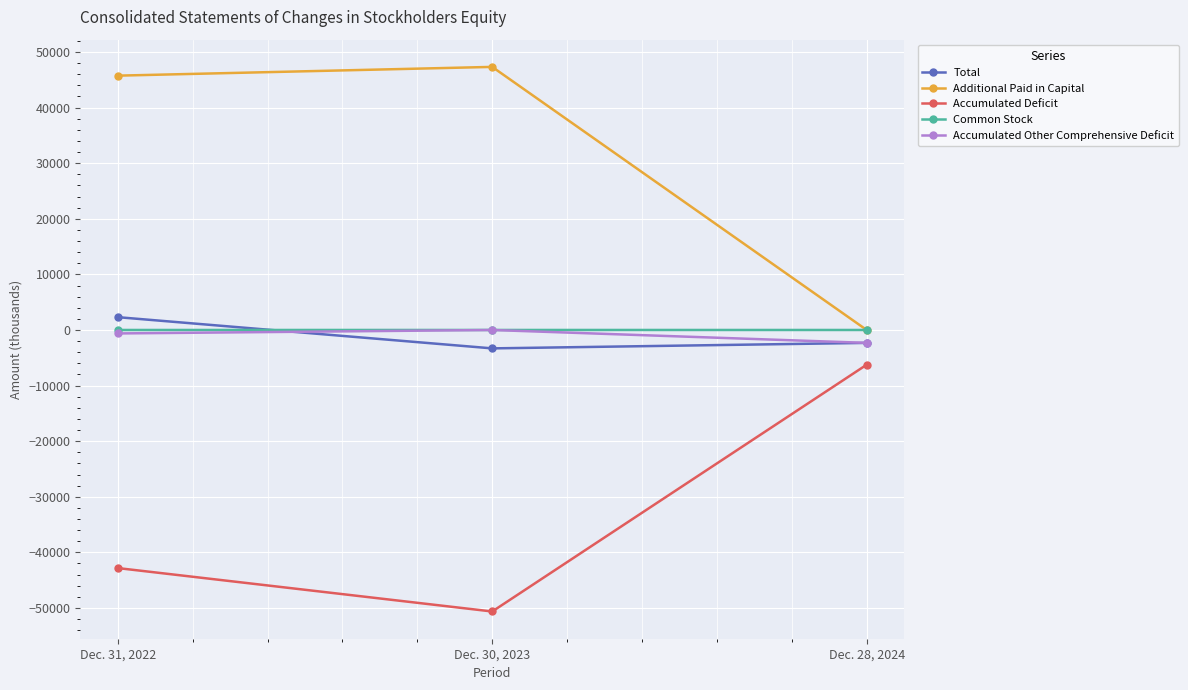

Rank the categories by Accumulated Other Comprehensive Deficit value from highest to lowest.

Dec. 30, 2023, Dec. 31, 2022, Dec. 28, 2024